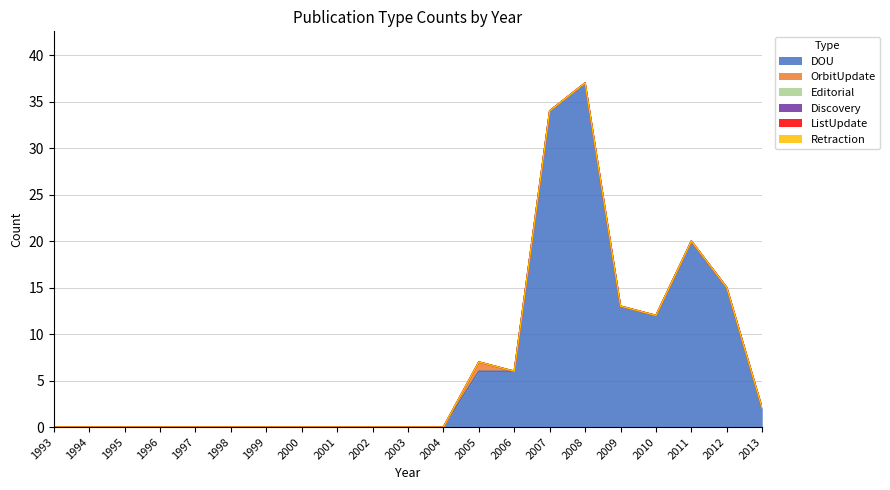

True or false: DOU has more than 2 points higher than both neighbors.

False